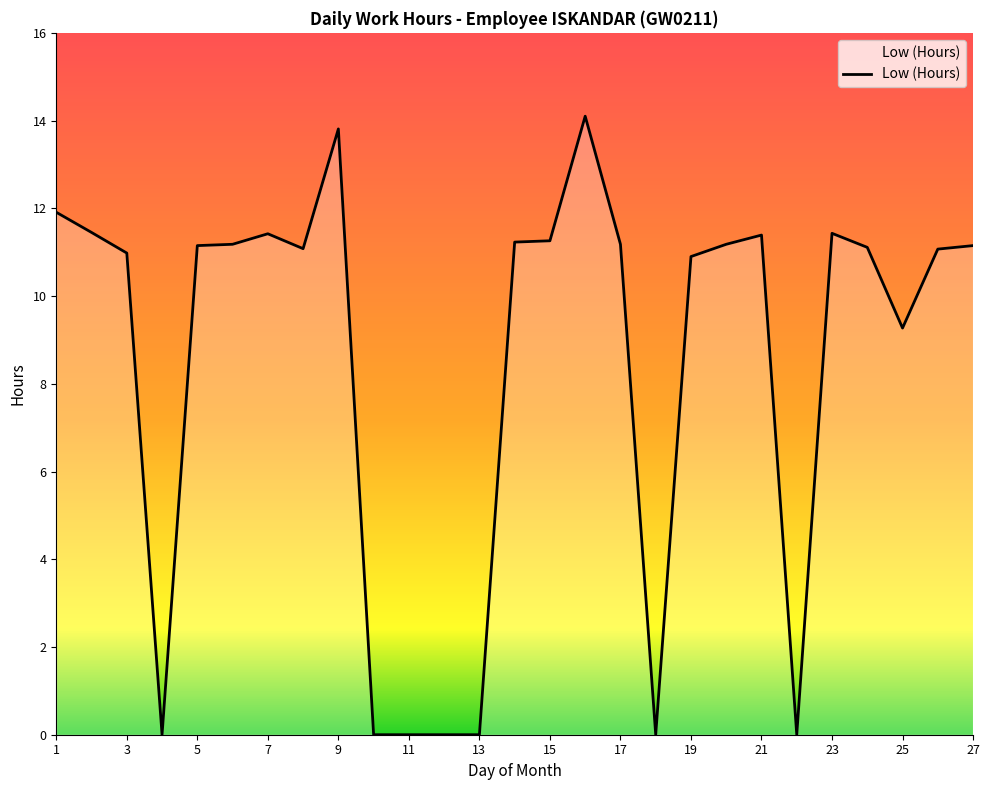

What is the greatest value displayed?

14.1